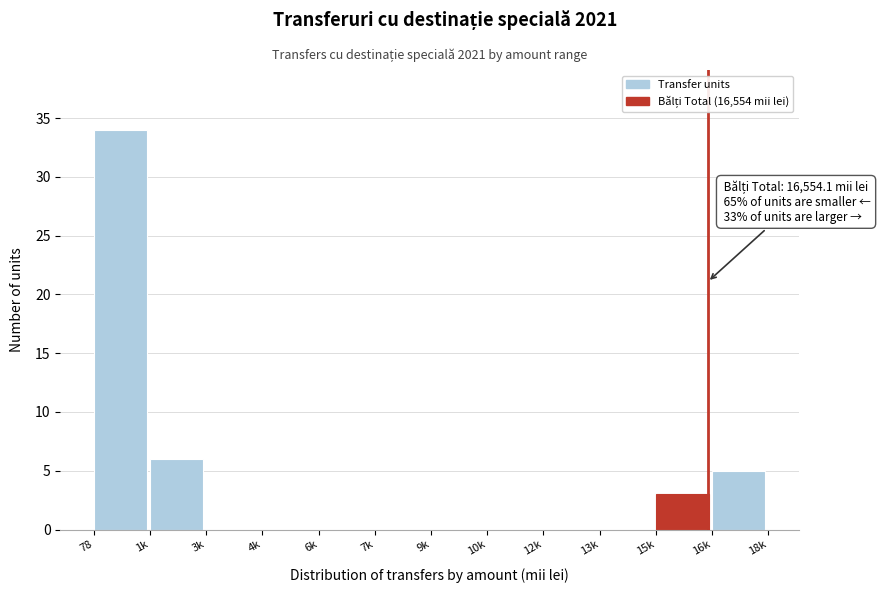

Reading right to left, transcribe all the data shown in this chart.

16k=5	15k=3	13k=0	12k=0	10k=0	9k=0	7k=0	6k=0	4k=0	3k=0	1k=6	78=34